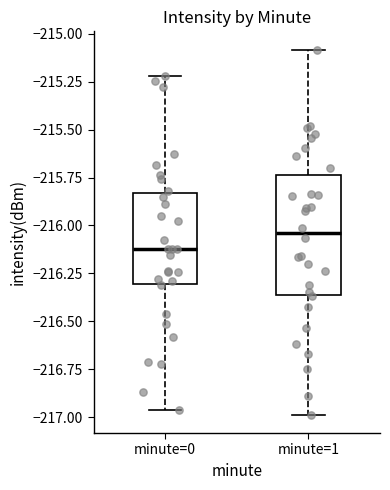

Reading left to right, read every box against the y-axis: the position of its median line, the range the box covers, and the ends of its whiskers. The values are not printed on the chart, so give them approximately, as read against the axis.

minute=0: median -216.15, box -216.30 to -215.85, whiskers -216.95 to -215.20
minute=1: median -216.05, box -216.35 to -215.75, whiskers -217.00 to -215.10